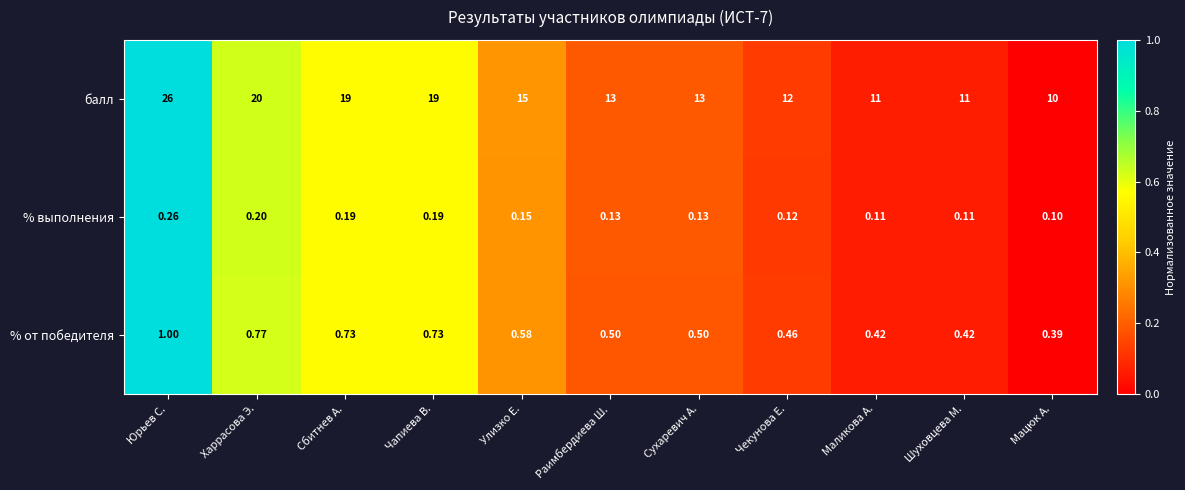

Which category has the lowest value across all series?

Мацюк А.